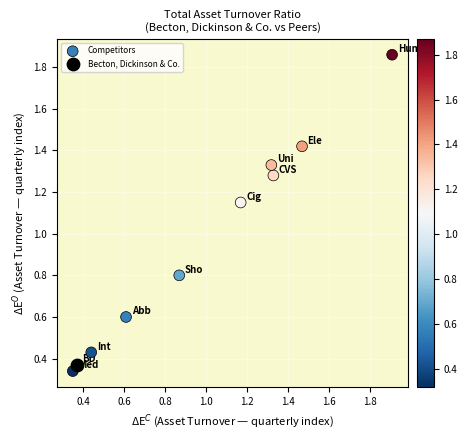

What are all the series names shown in the legend?

Competitors, Becton, Dickinson & Co.